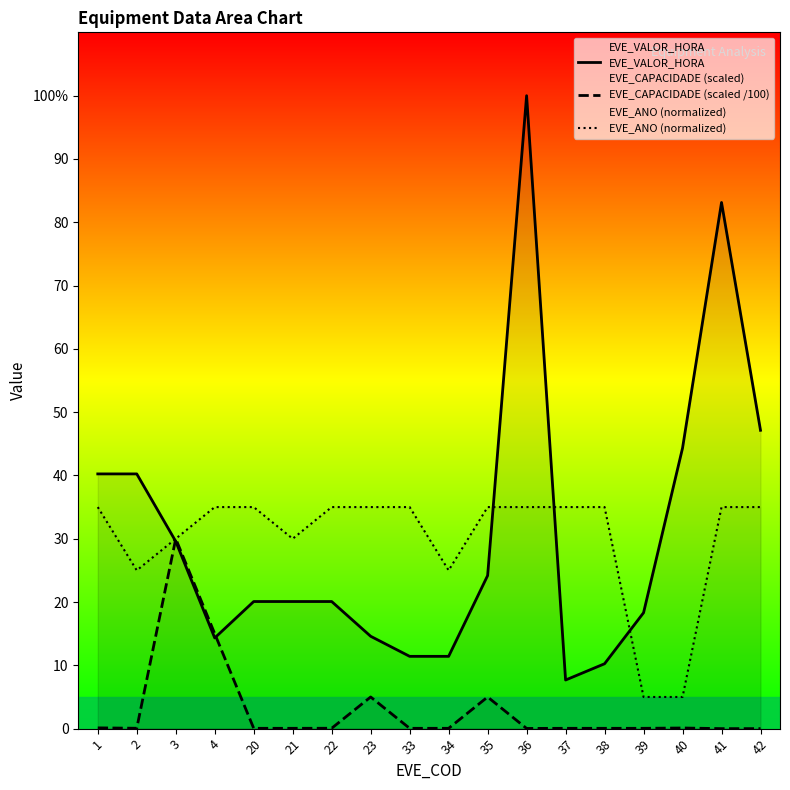

Which label corresponds to the largest value in the chart?

36